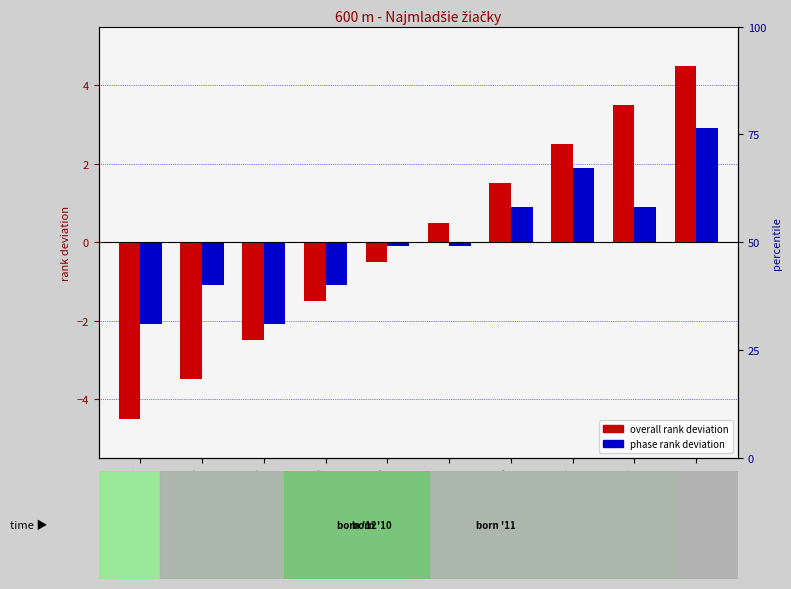

What is the spread (max minus min) of values at Klučiarová Lucia?

0.4